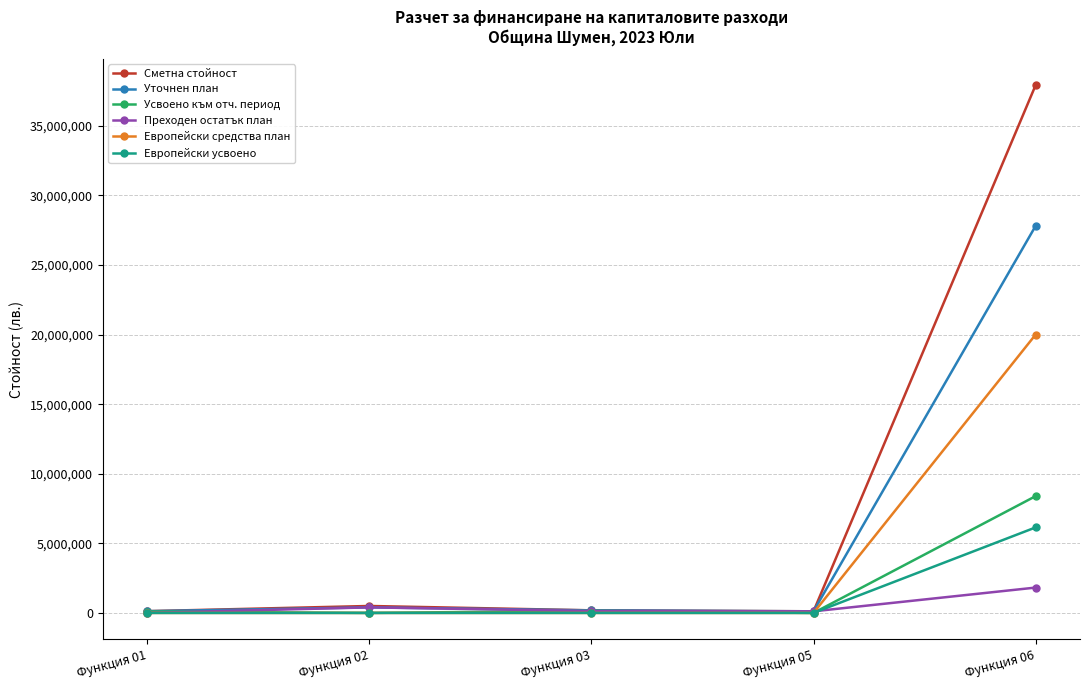

What is the average value of the Европейски усвоено series?

1228912